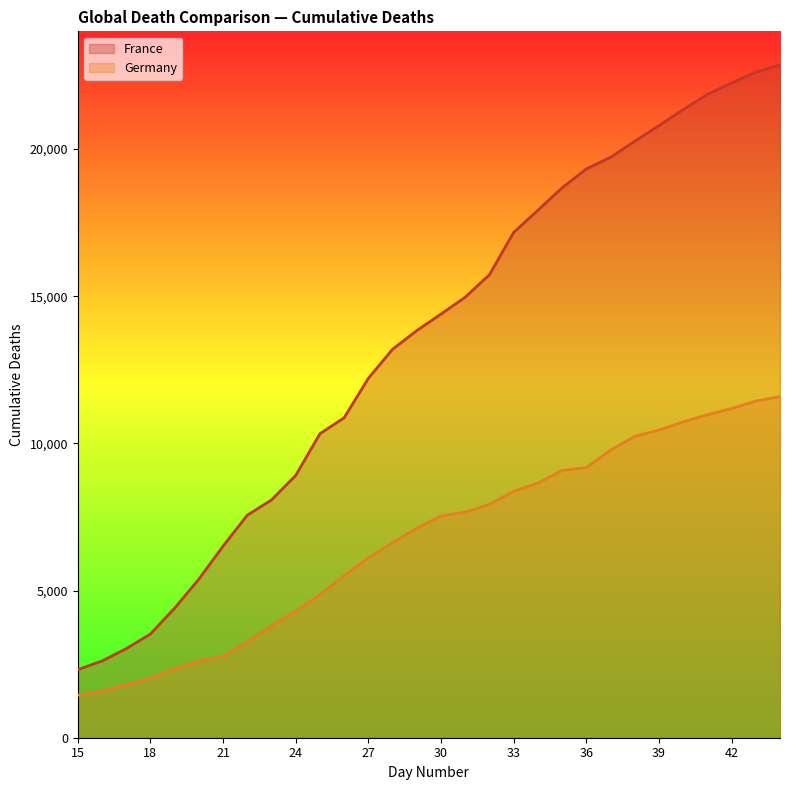

Between 36 and 29, which is larger?

36